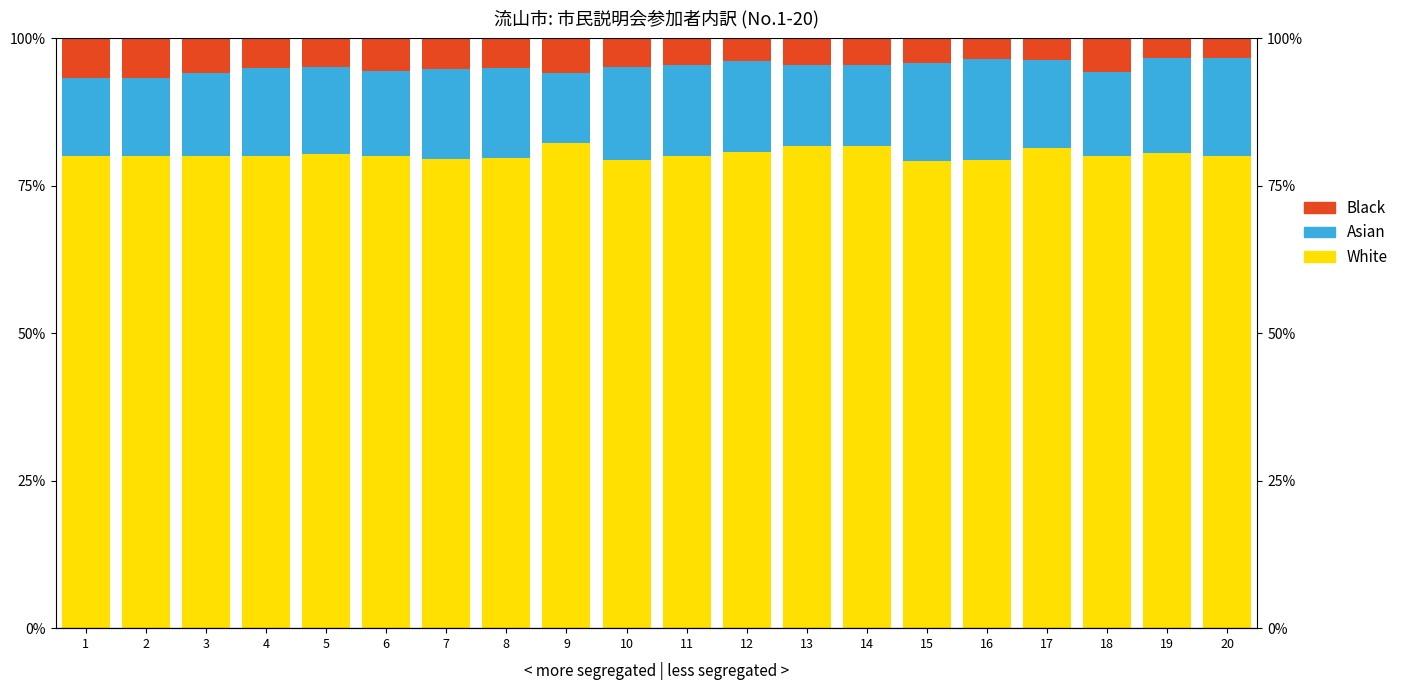

List the series in order of their peak value, highest first.

White, Asian, Black